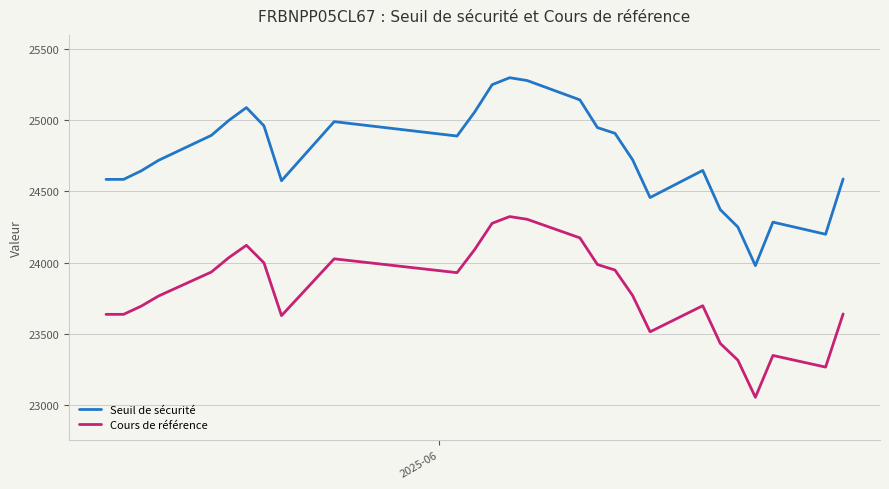

At how many categories does at least one series exceed 24129?

26